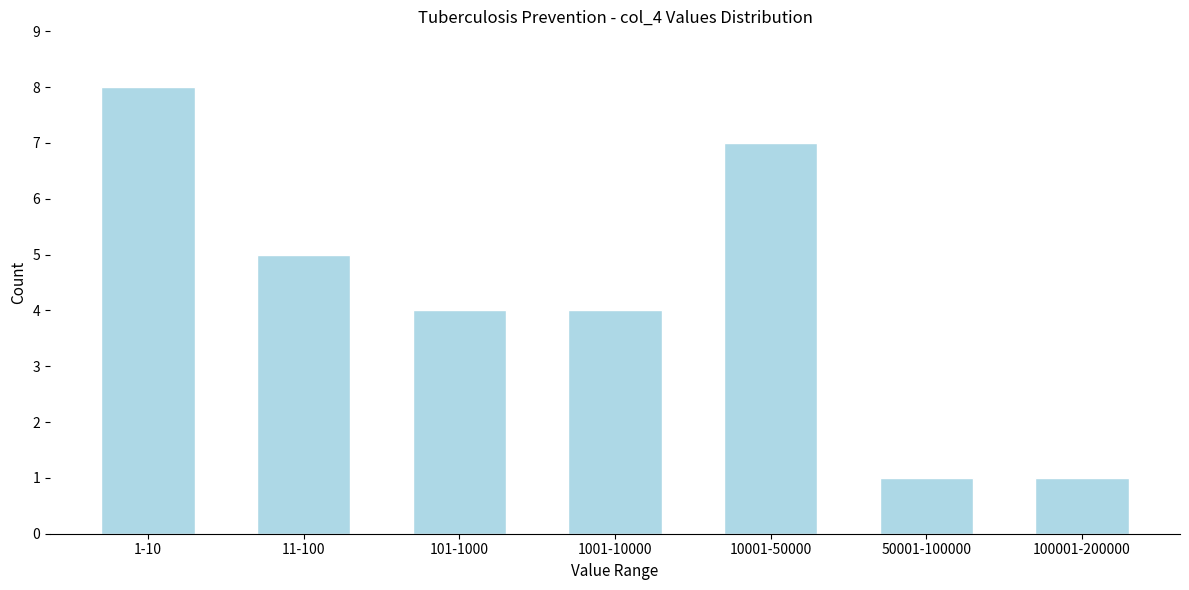

Reading left to right, list all the values displayed in this chart.

1-10=8	11-100=5	101-1000=4	1001-10000=4	10001-50000=7	50001-100000=1	100001-200000=1